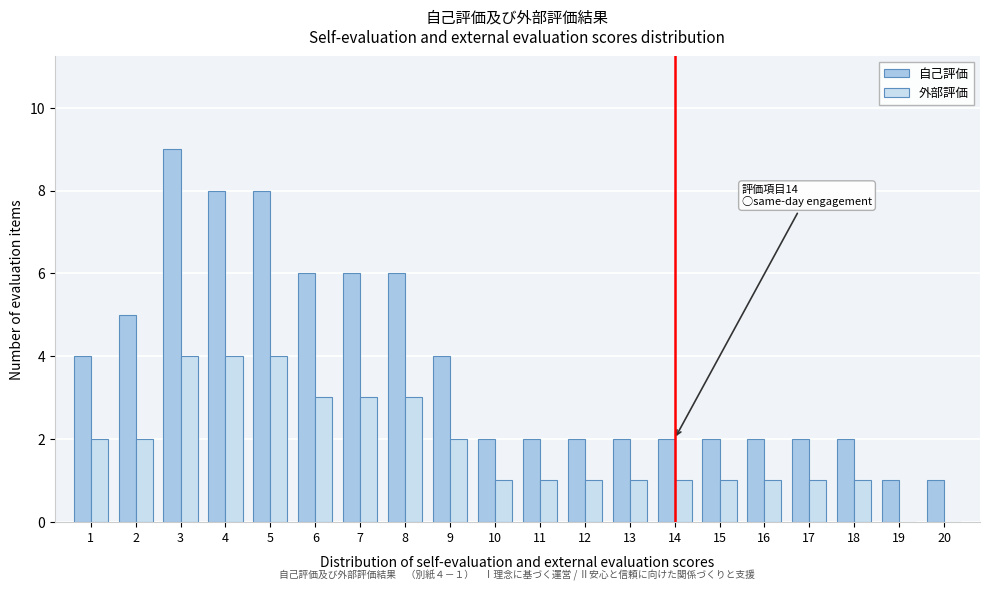

In the 自己評価 series, which range on the x-axis has the tallest bar?

2.5 to 3.5